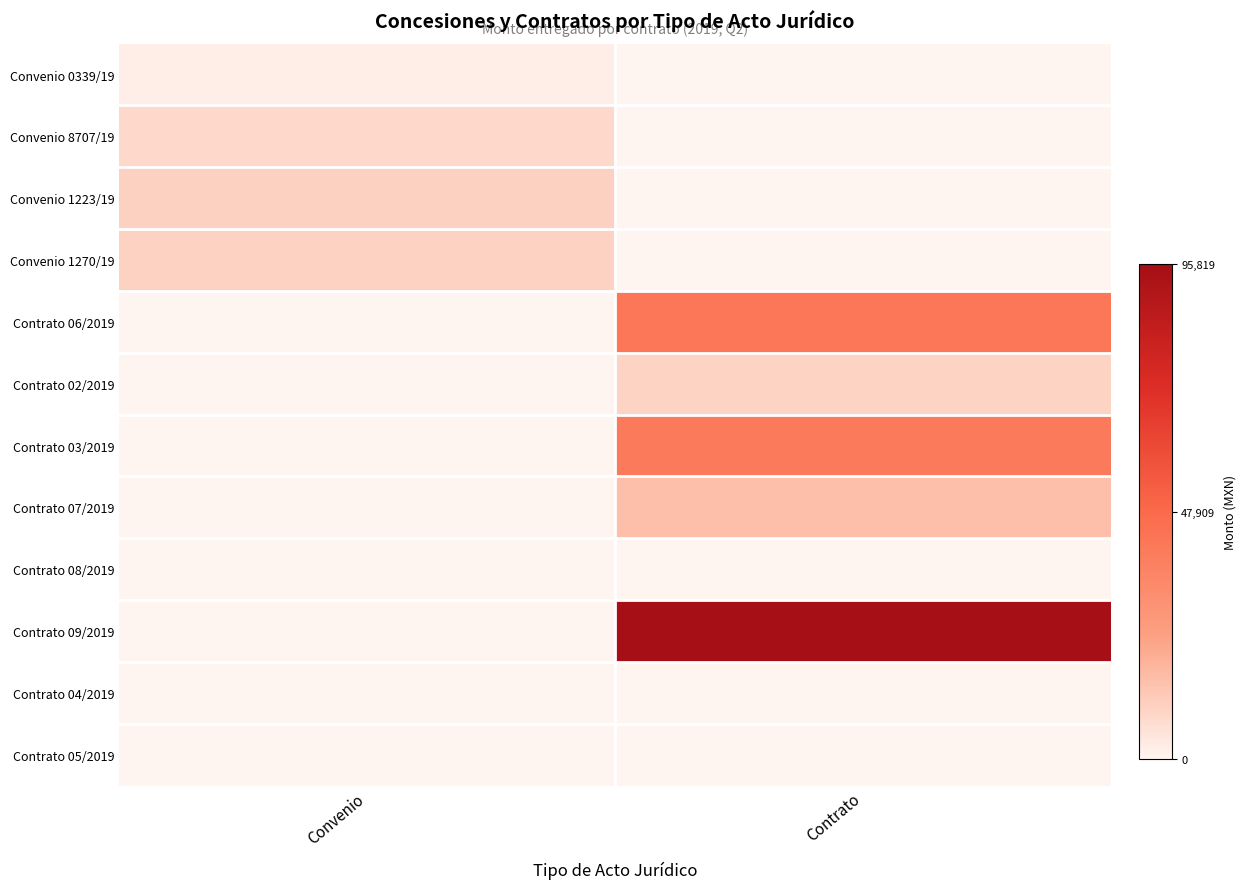

Between Contrato and Convenio, which is larger?

Convenio